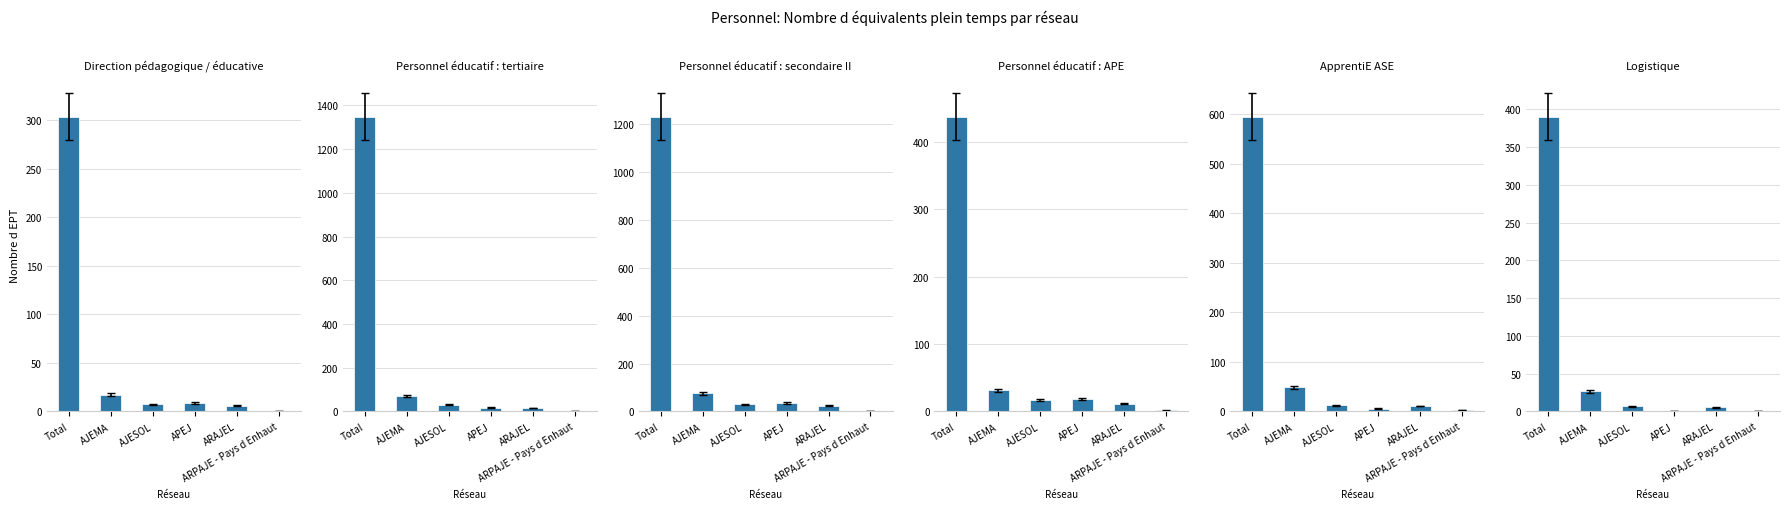

Which series has the largest range (max minus min)?

Personnel éducatif : tertiaire